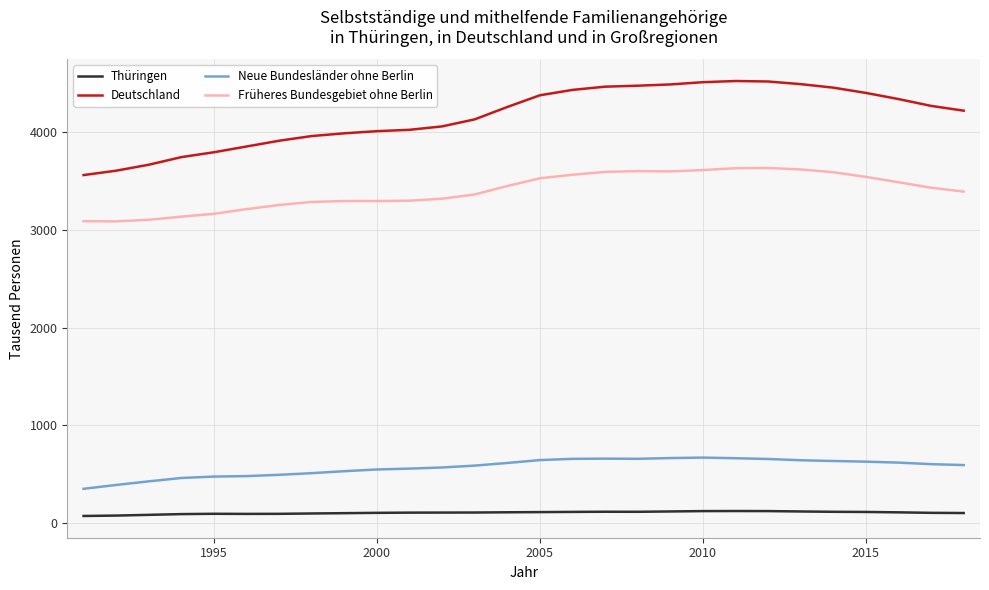

What is the greatest value displayed?

4527.0